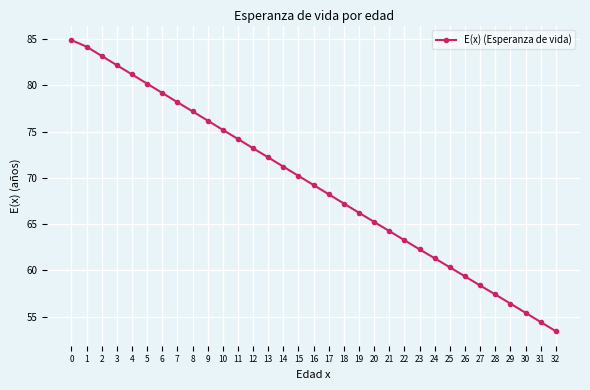

Reading left to right, what are all the values shown in this chart?

84.9	84.2	83.2	82.2	81.2	80.2	79.2	78.2	77.2	76.2	75.2	74.2	73.2	72.2	71.2	70.2	69.2	68.2	67.2	66.2	65.2	64.2	63.3	62.3	61.3	60.3	59.4	58.4	57.4	56.4	55.4	54.4	53.4